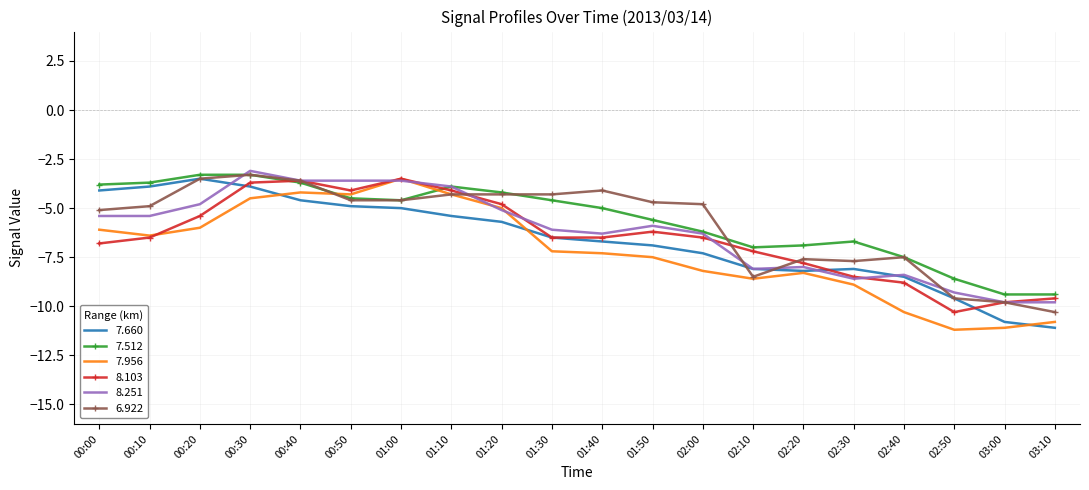

Between 01:40 and 02:50, which series saw the biggest shift?

6.922